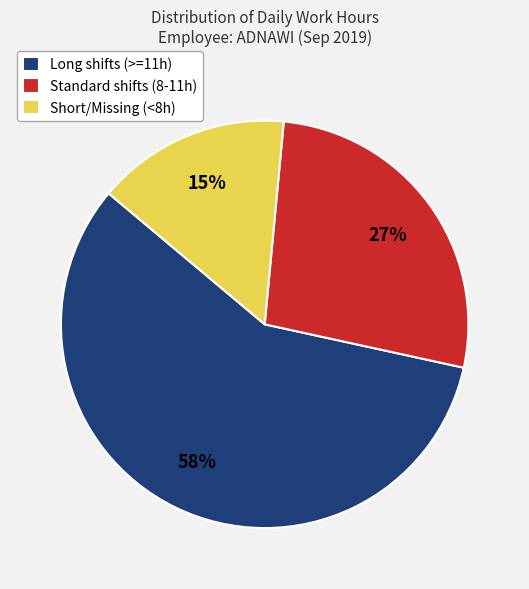

Count the number of slices in the pie.

3